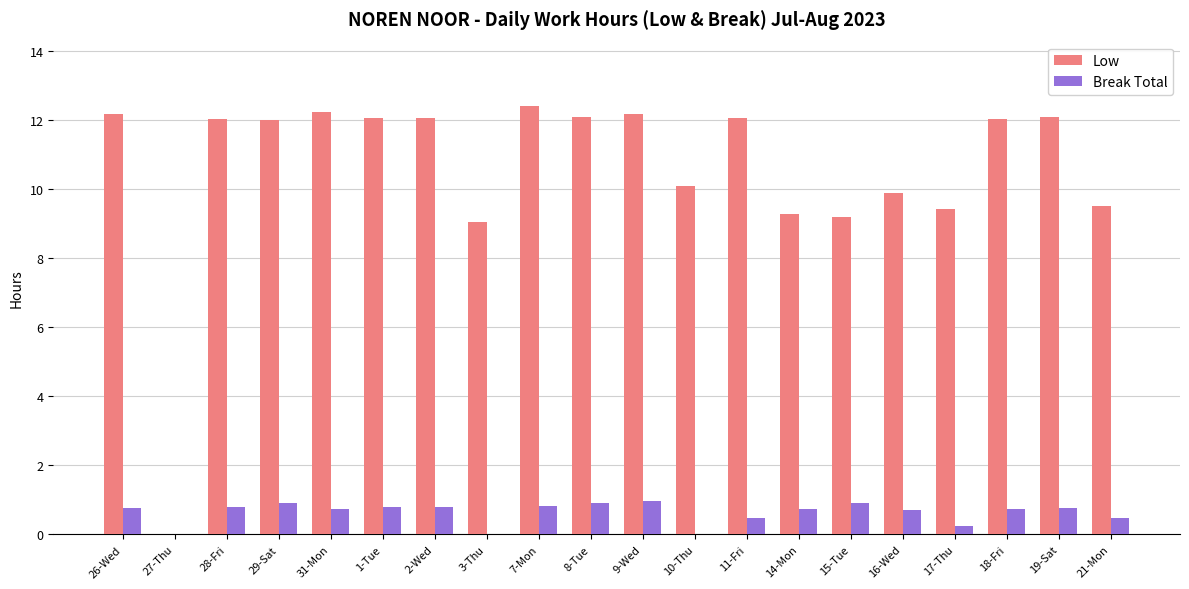

True or false: Low has a value of 5.1 at 10-Thu.

False